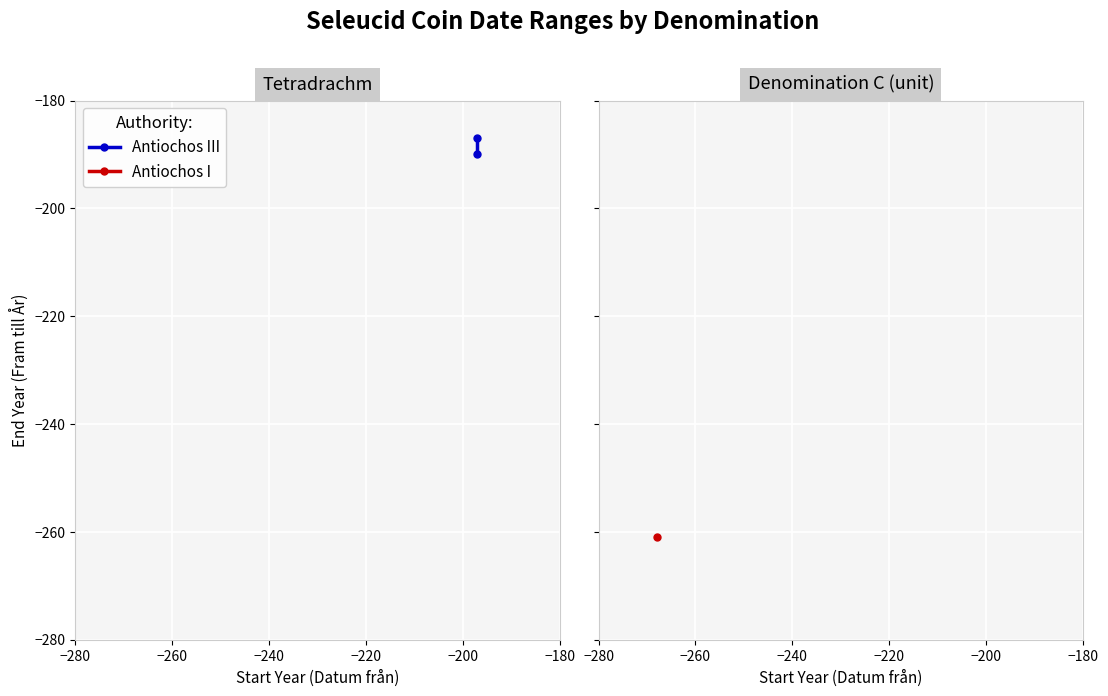

What is the sum of the values at −260 and −280?

-377